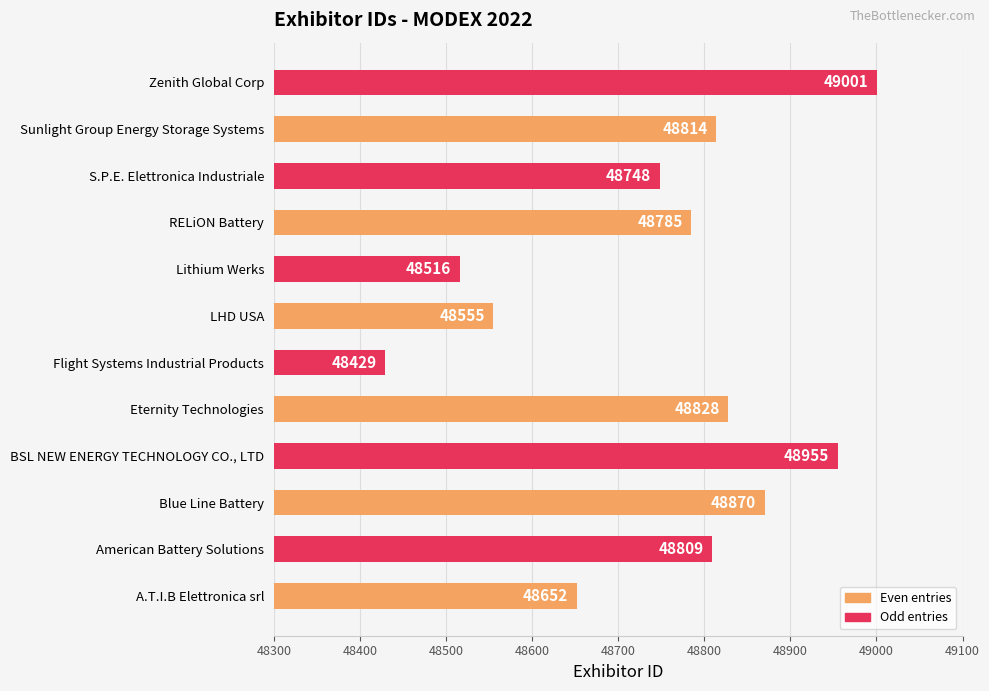

What is the change in value from BSL NEW ENERGY TECHNOLOGY CO., LTD to Lithium Werks?

-439